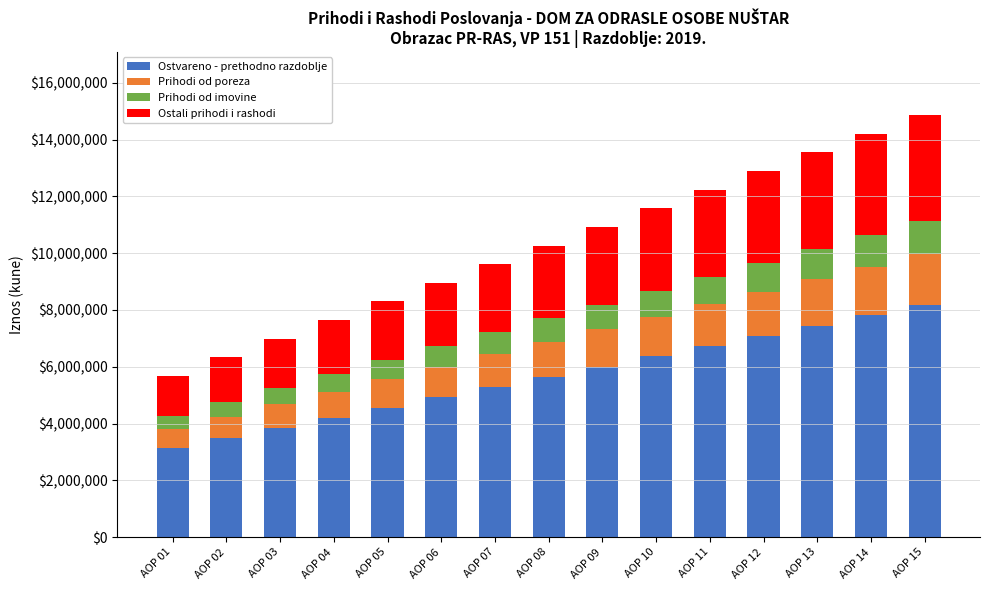

Rank the categories by Ostvareno - prethodno razdoblje value from highest to lowest.

AOP 15, AOP 14, AOP 13, AOP 12, AOP 11, AOP 10, AOP 09, AOP 08, AOP 07, AOP 06, AOP 05, AOP 04, AOP 03, AOP 02, AOP 01